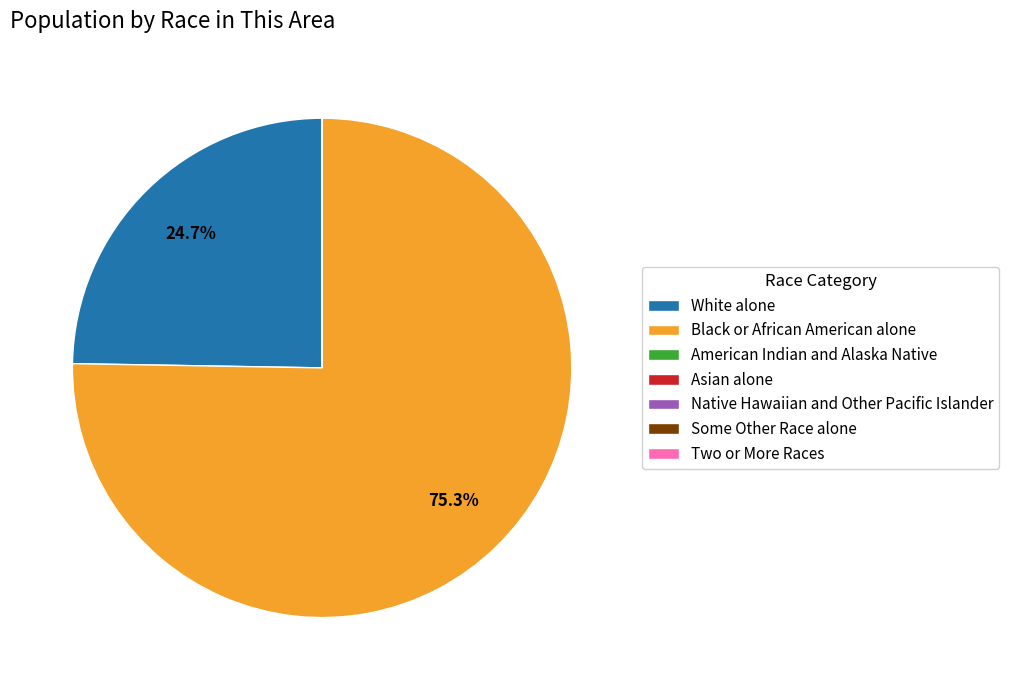

Does Black or African American alone represent more than half of the total?

Yes